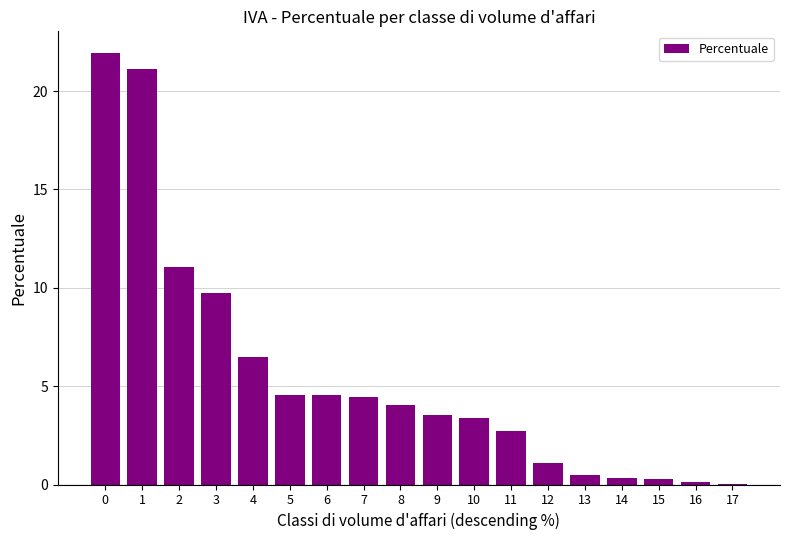

What is the approximate value at 10?

3.4